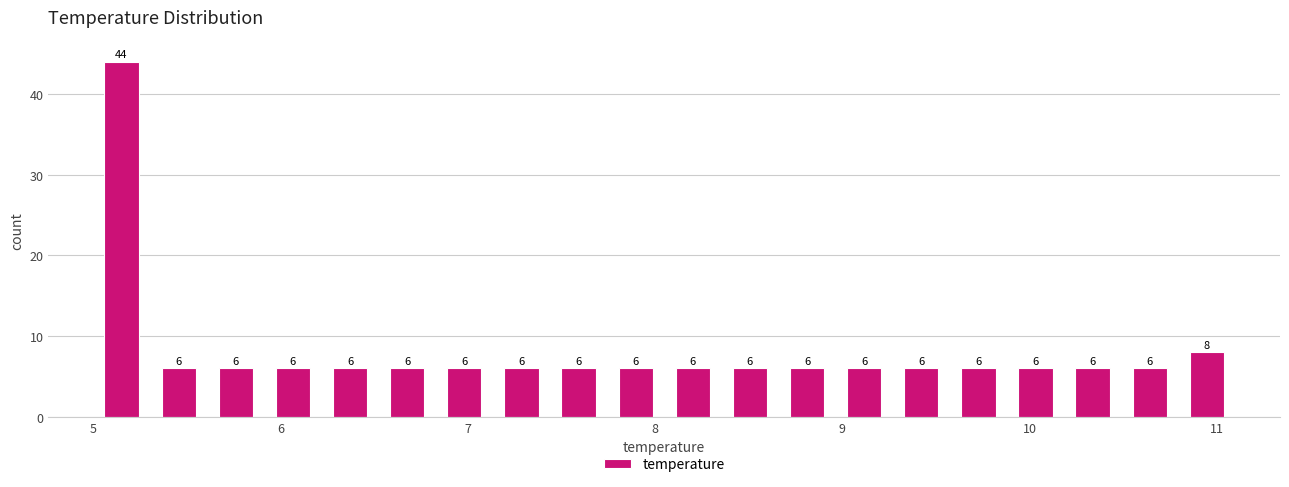

Around what value on the x-axis is the tallest bar? Give the approximate position of its centre, as read against the axis.

5.2